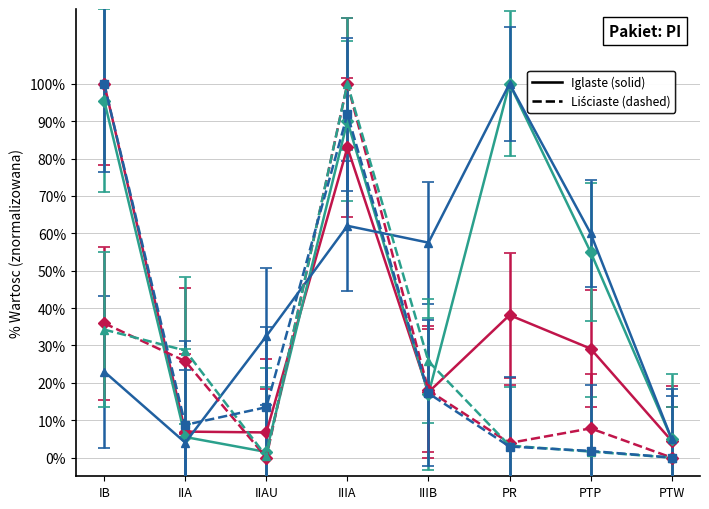

Count the number of categories in the chart.

8